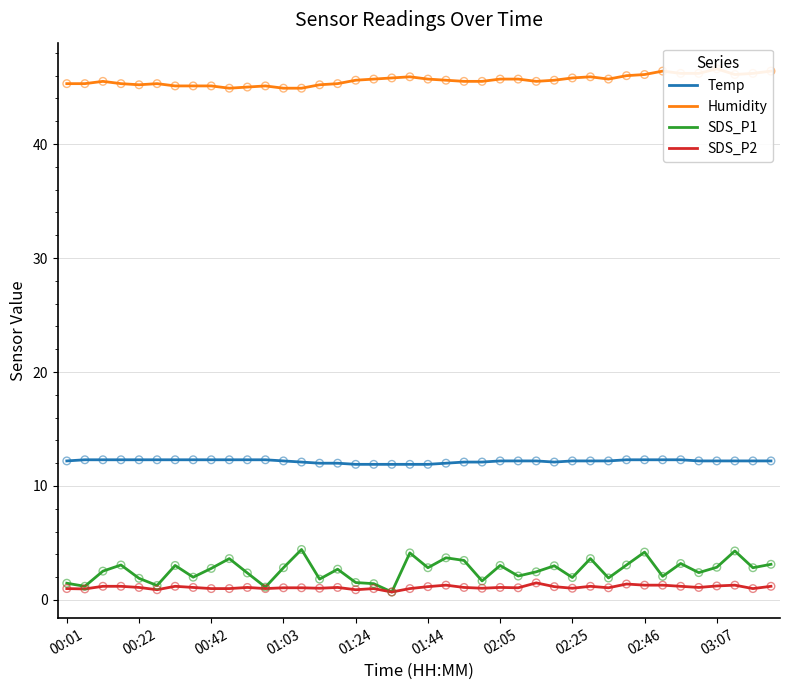

Is the value of SDS_P1 at 00:42 greater than the value of Temp at 01:03?

No